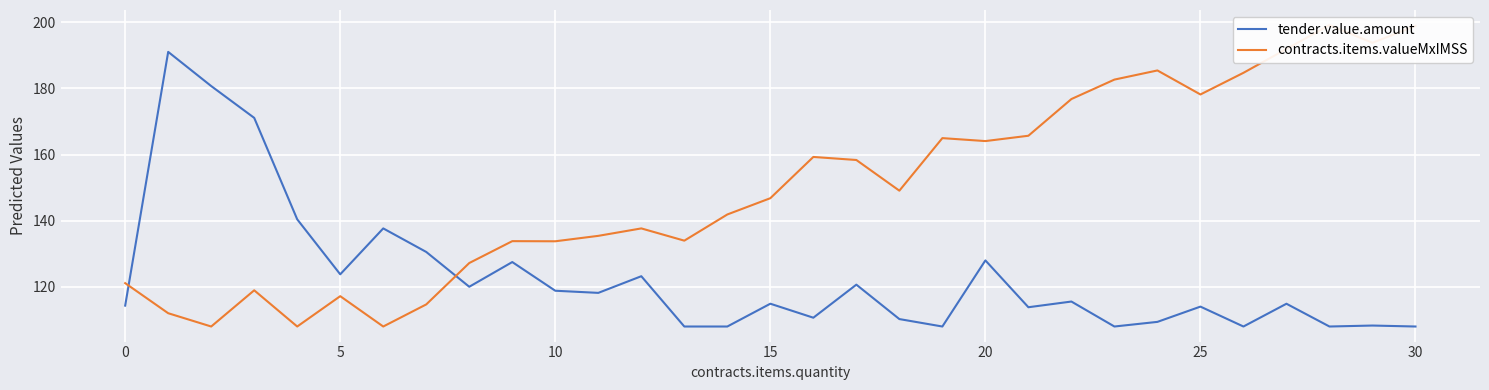

True or false: tender.value.amount has a value of 108.0 at 30.

True